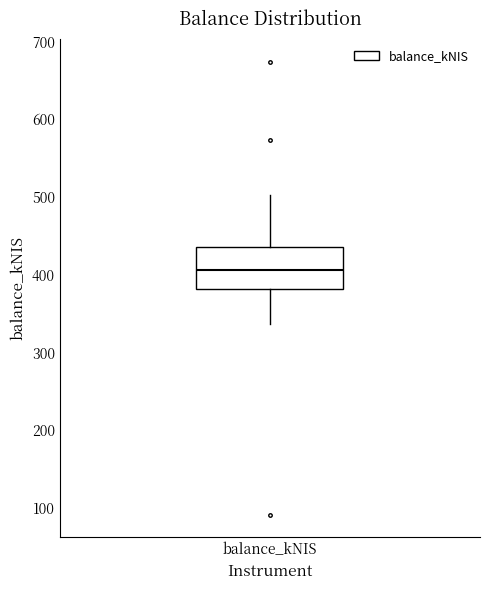

Where does the upper whisker of the box for balance_kNIS end on the y-axis? The values are not printed on the chart, so give them approximately, as read against the axis.

500